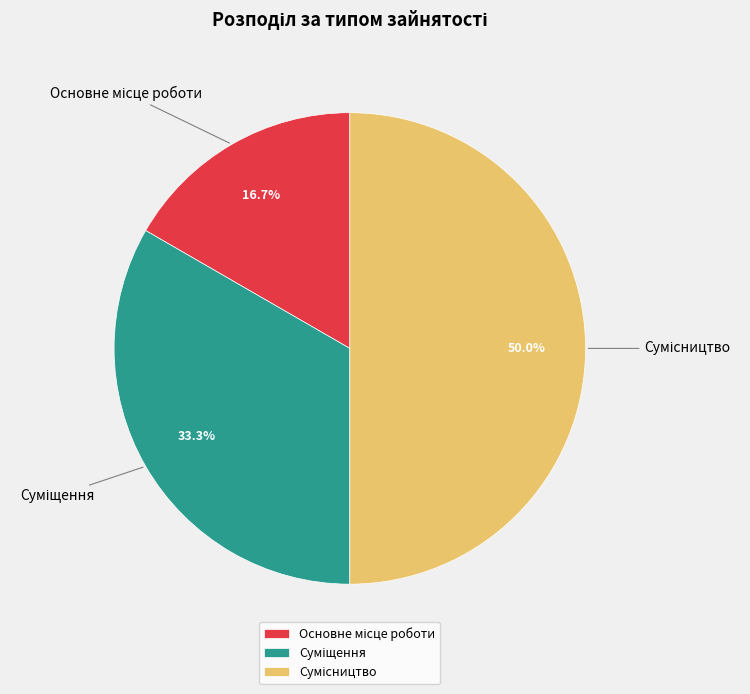

To the nearest percent, what is the difference between the largest and smallest slice percentages?

33%